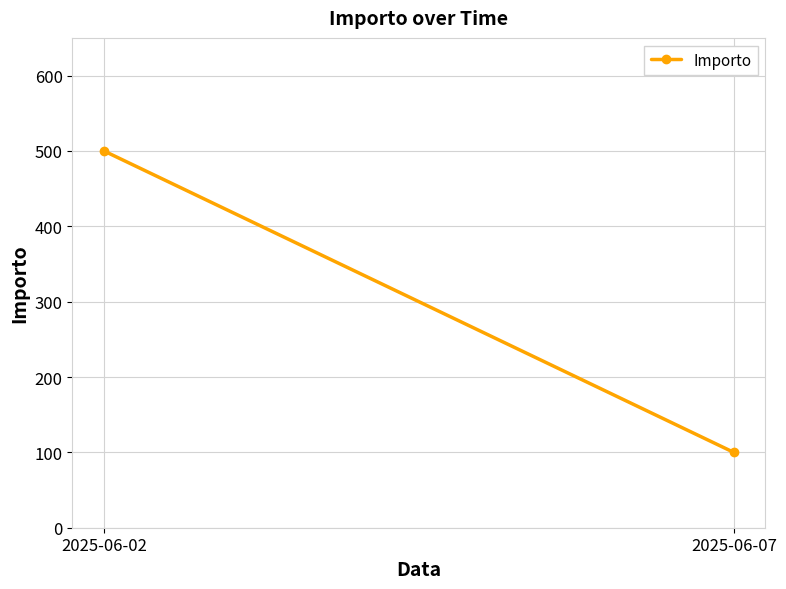

List the labels in order of value, smallest first.

2025-06-07, 2025-06-02